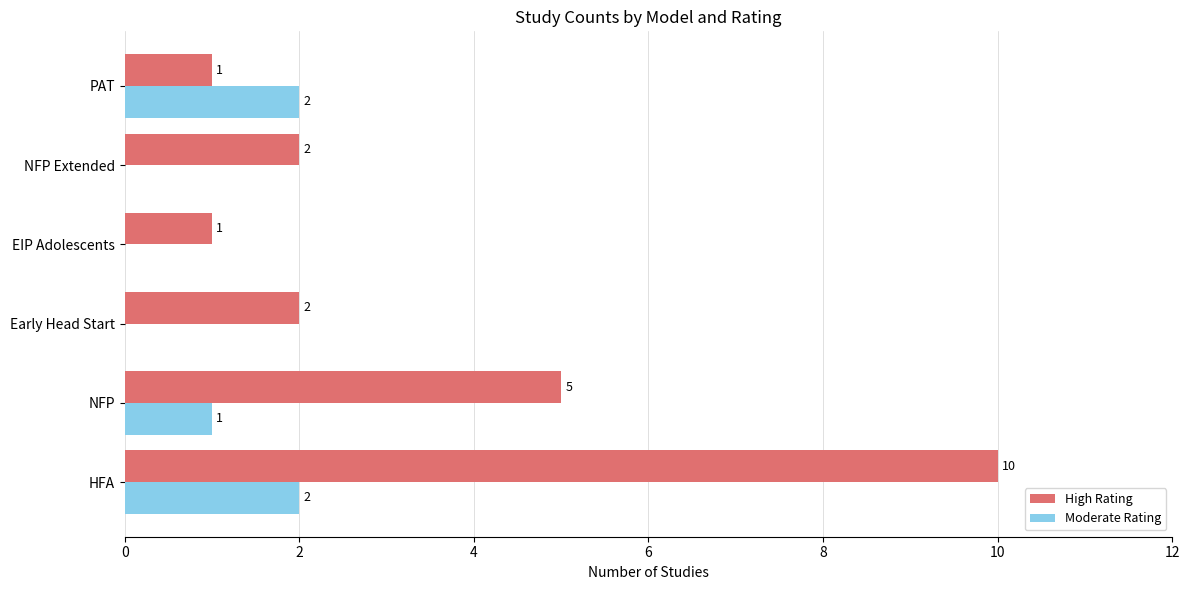

What is the sum of all Moderate Rating values?

5